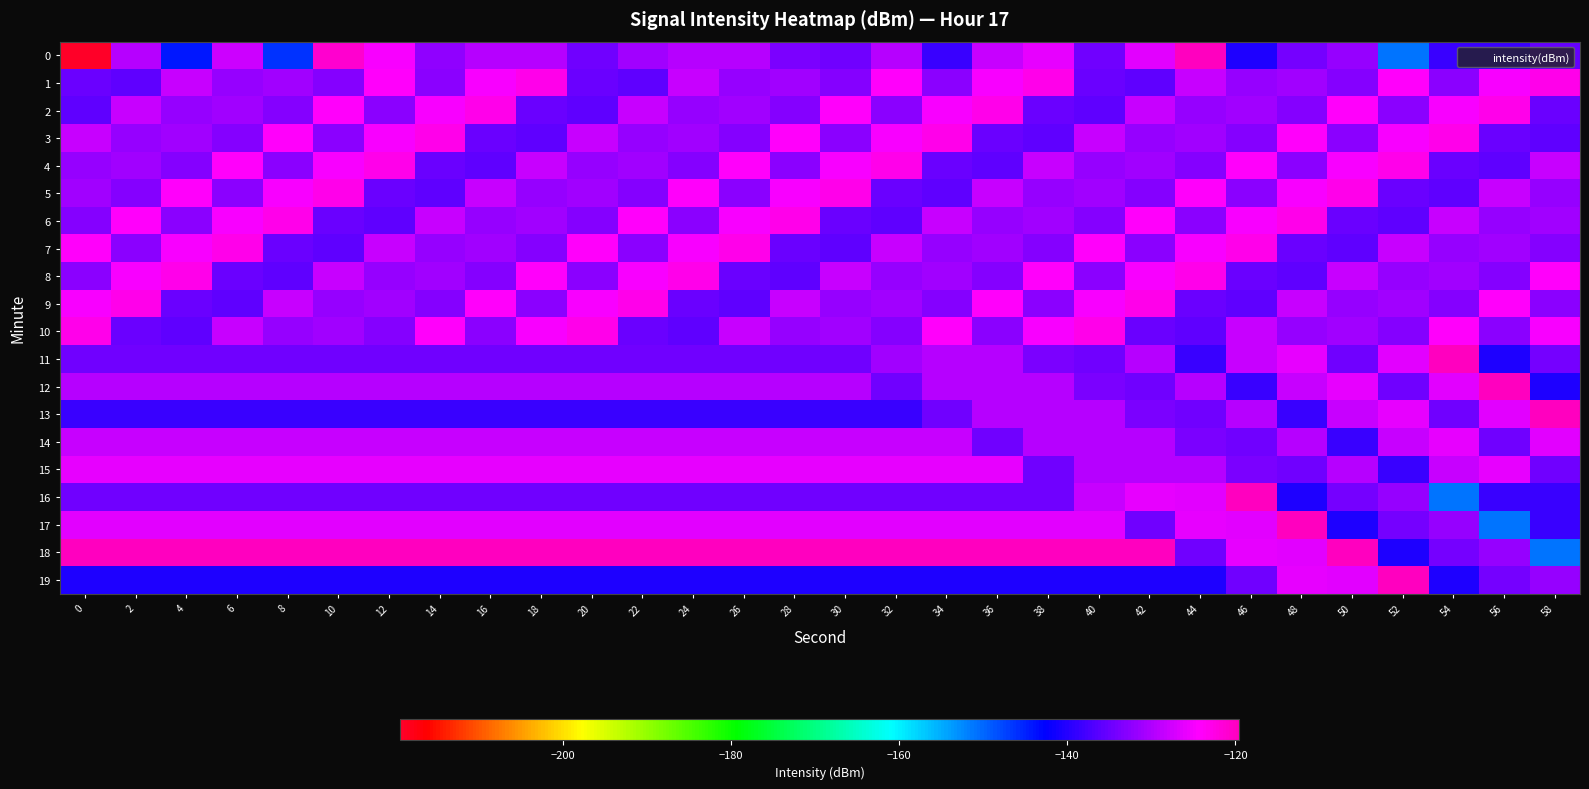

Rank the series by their maximum value, from highest to lowest.

0, 11, 12, 13, 16, 17, 18, 19, 1, 2, 3, 4, 5, 6, 7, 8, 9, 10, 14, 15